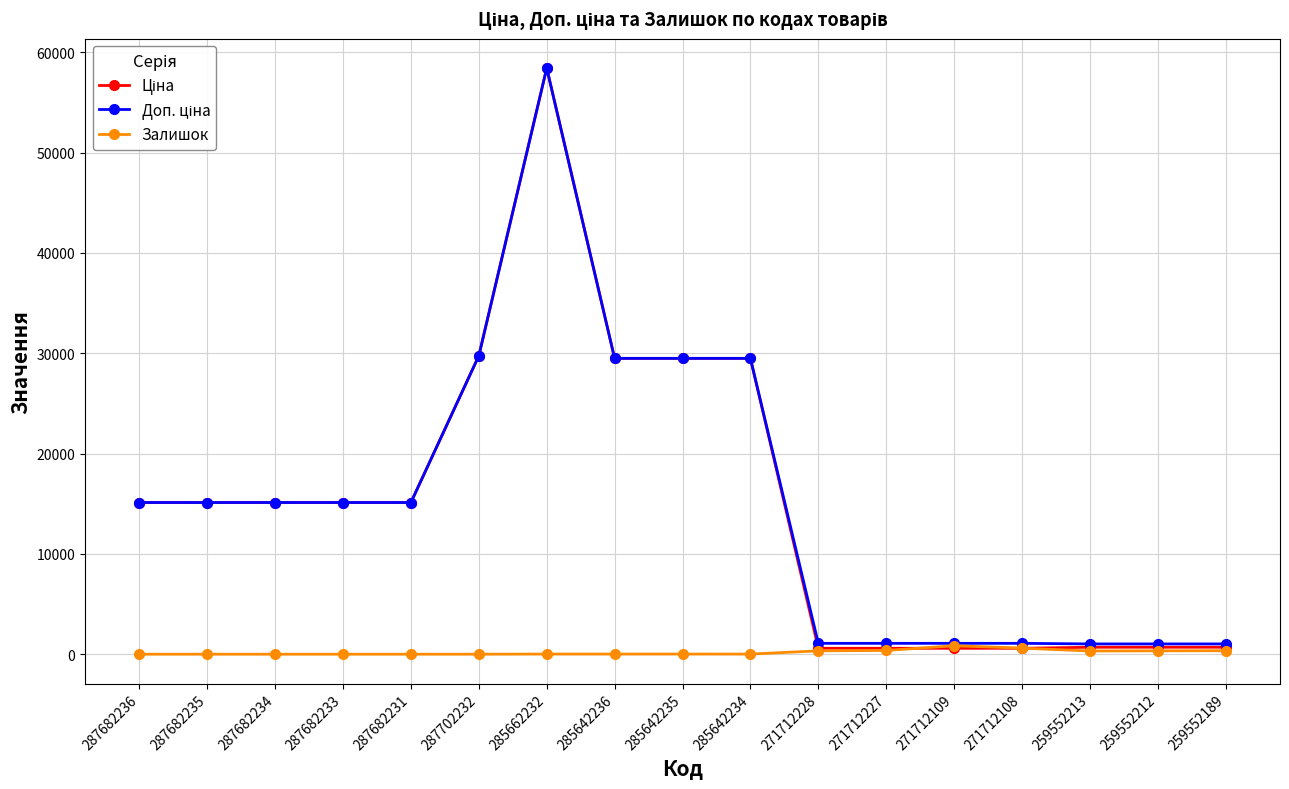

What is the sum of all Залишок values?

3207.0